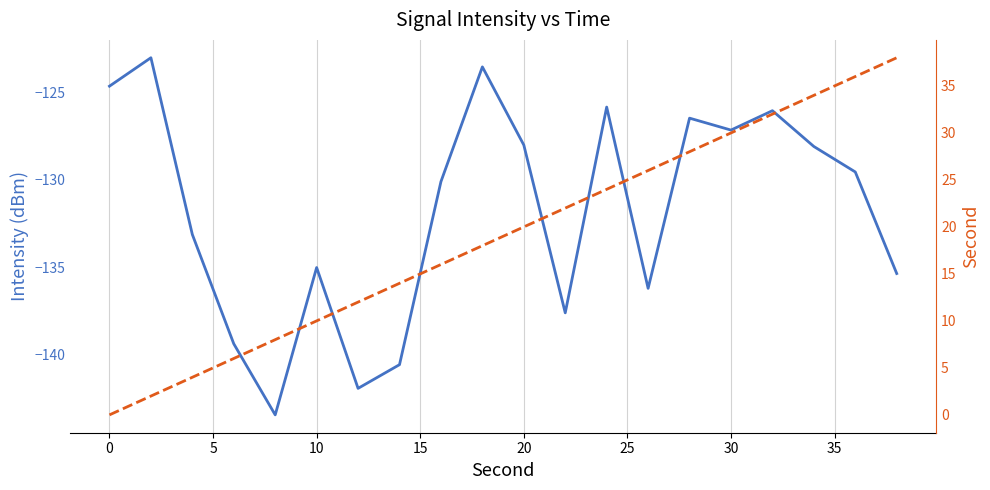

What is the difference between the maximum and minimum values in the second series?

38.0